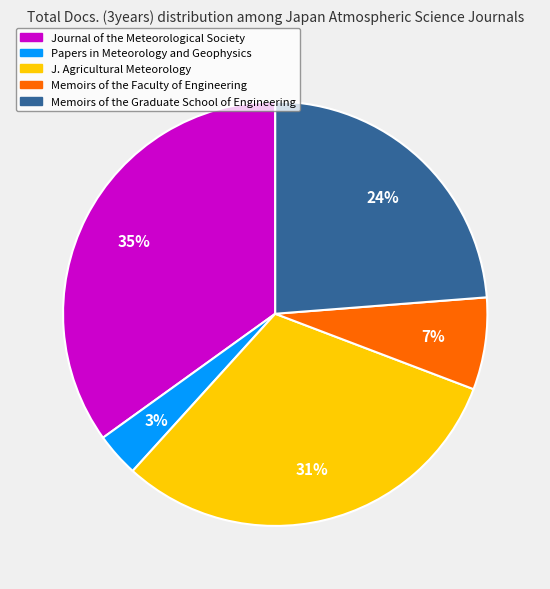

Combined, do Memoirs of the Graduate School of Engineering and Memoirs of the Faculty of Engineering account for over 50%?

No